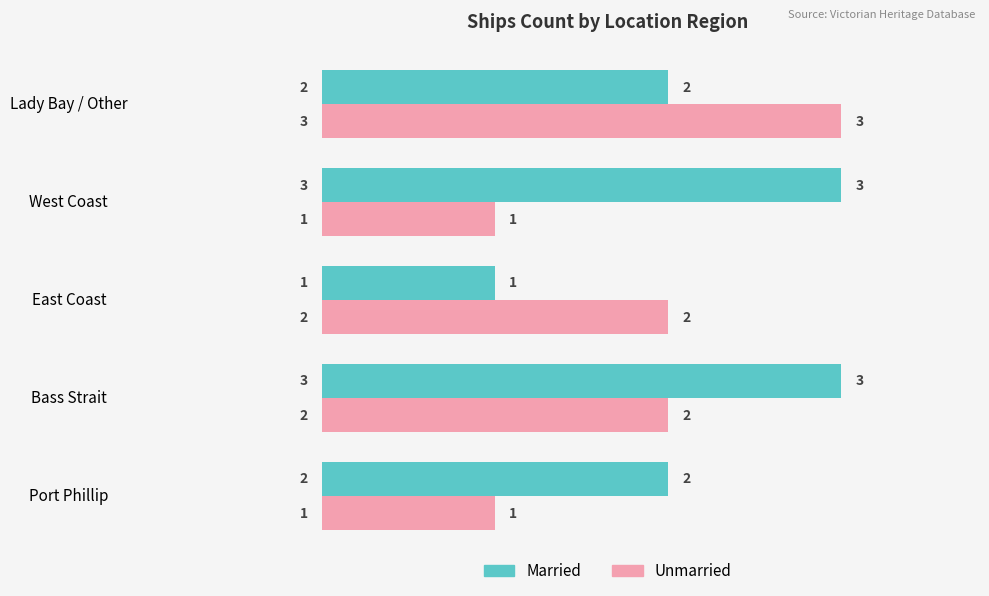

Count the Married values in the range 2 to 3.

4